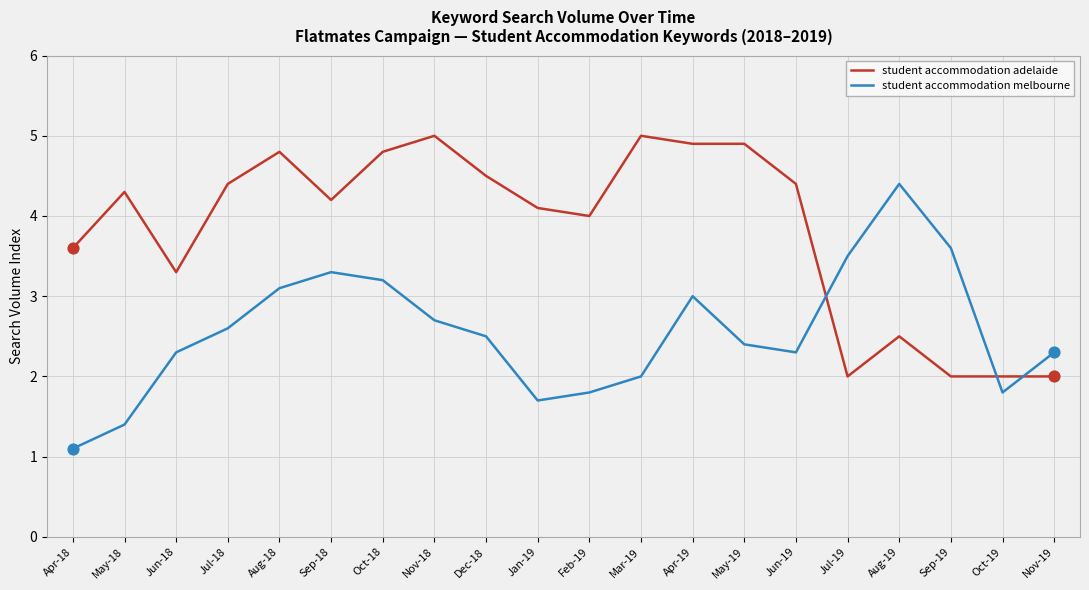

At which category is the sum across all series the highest?

Oct-18